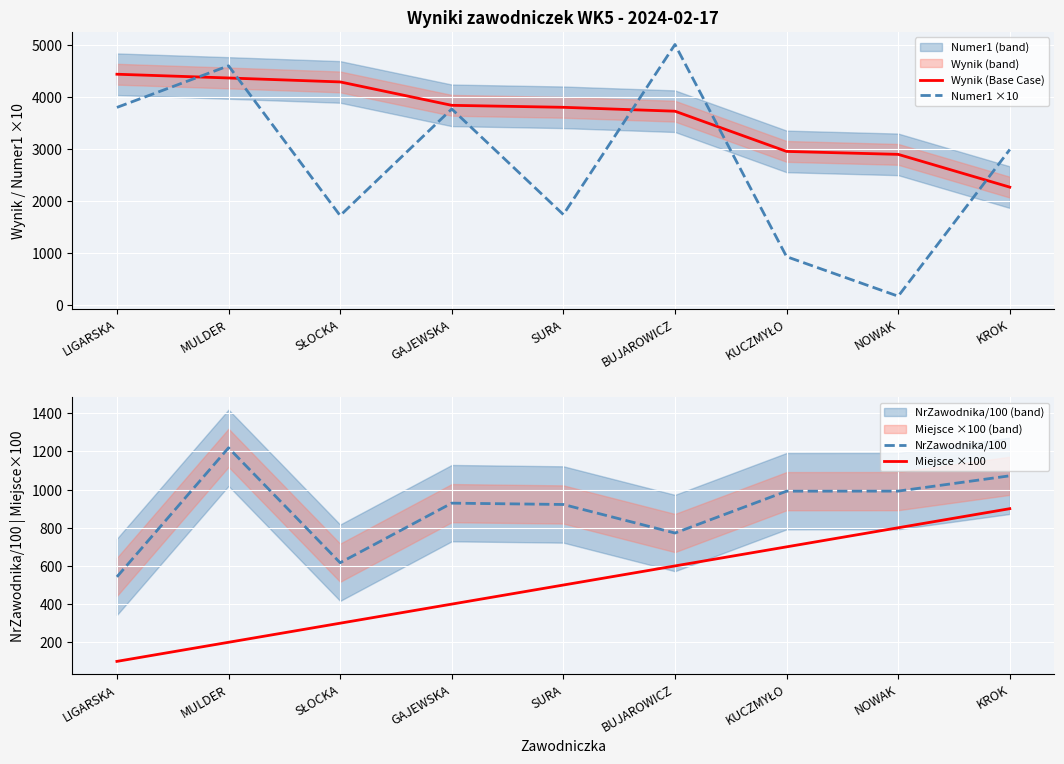

What is the label of the 2nd point from the right?

NOWAK